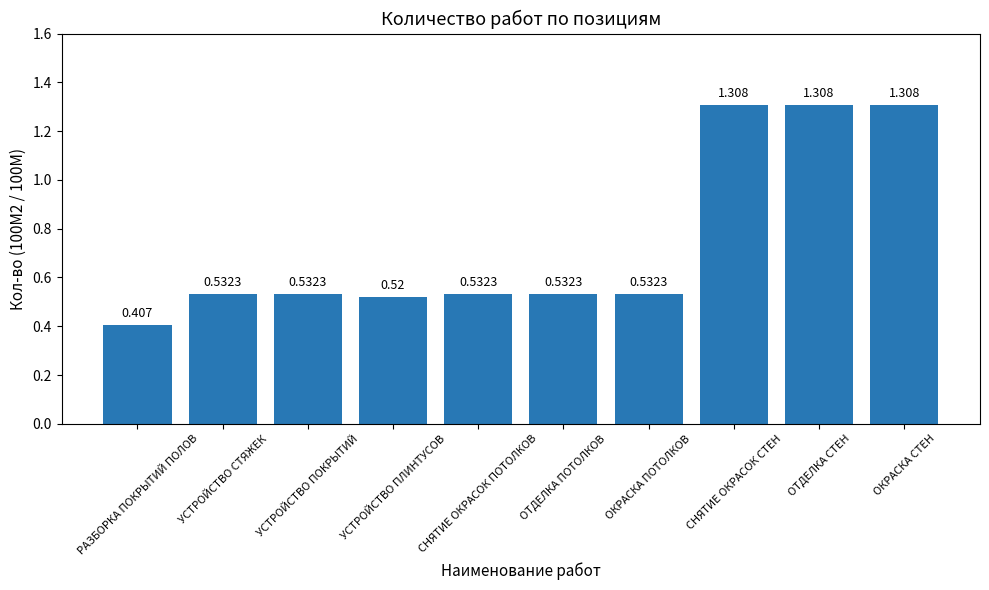

Which label corresponds to the smallest value in the chart?

РАЗБОРКА ПОКРЫТИЙ ПОЛОВ